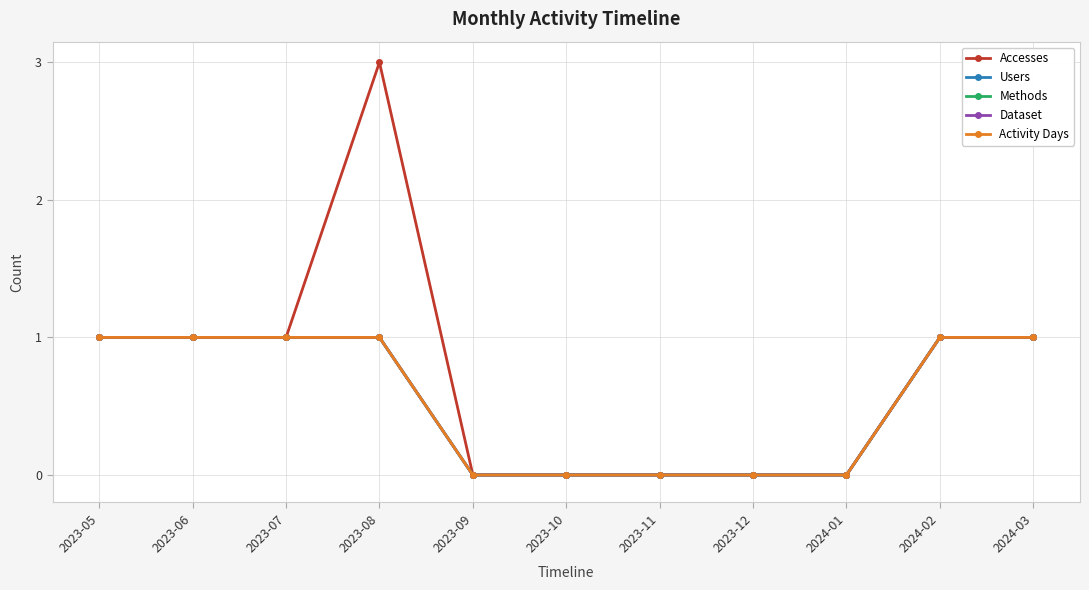

What is the label of the 4th point from the left?

2023-08